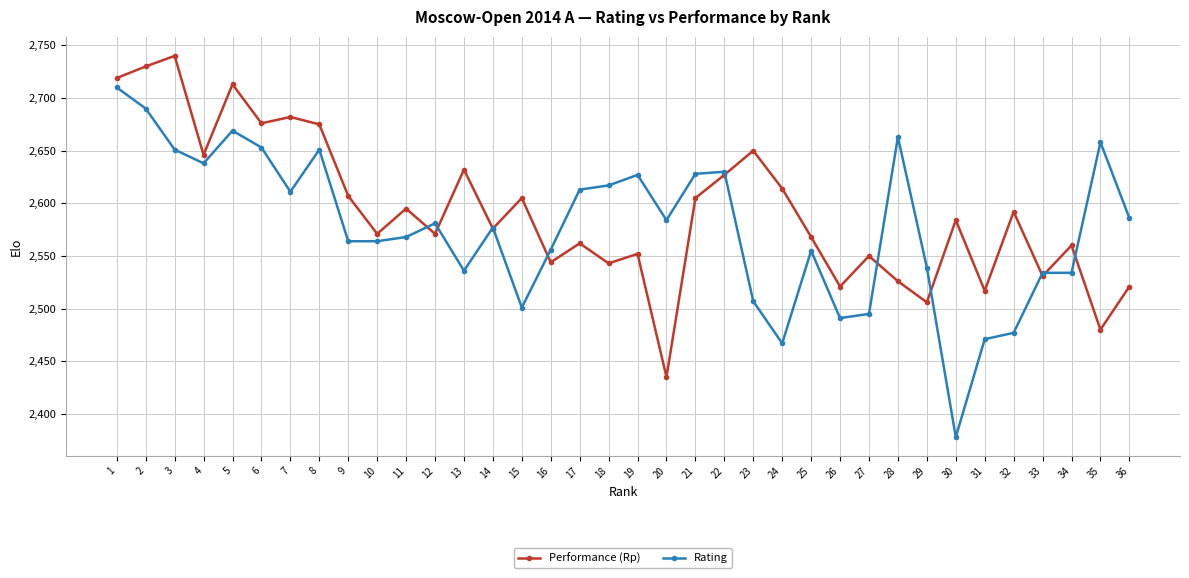

What is the difference between the maximum and minimum values in the Rating series?

332